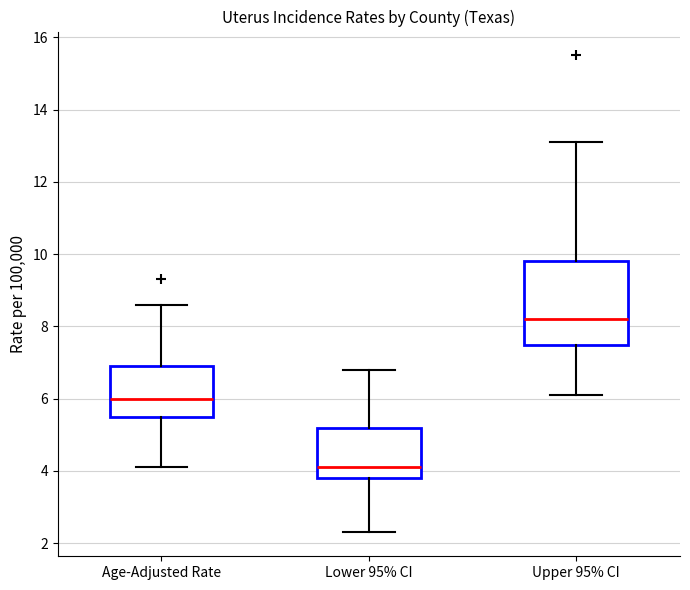

Which box's median line is the lowest?

Lower 95% CI